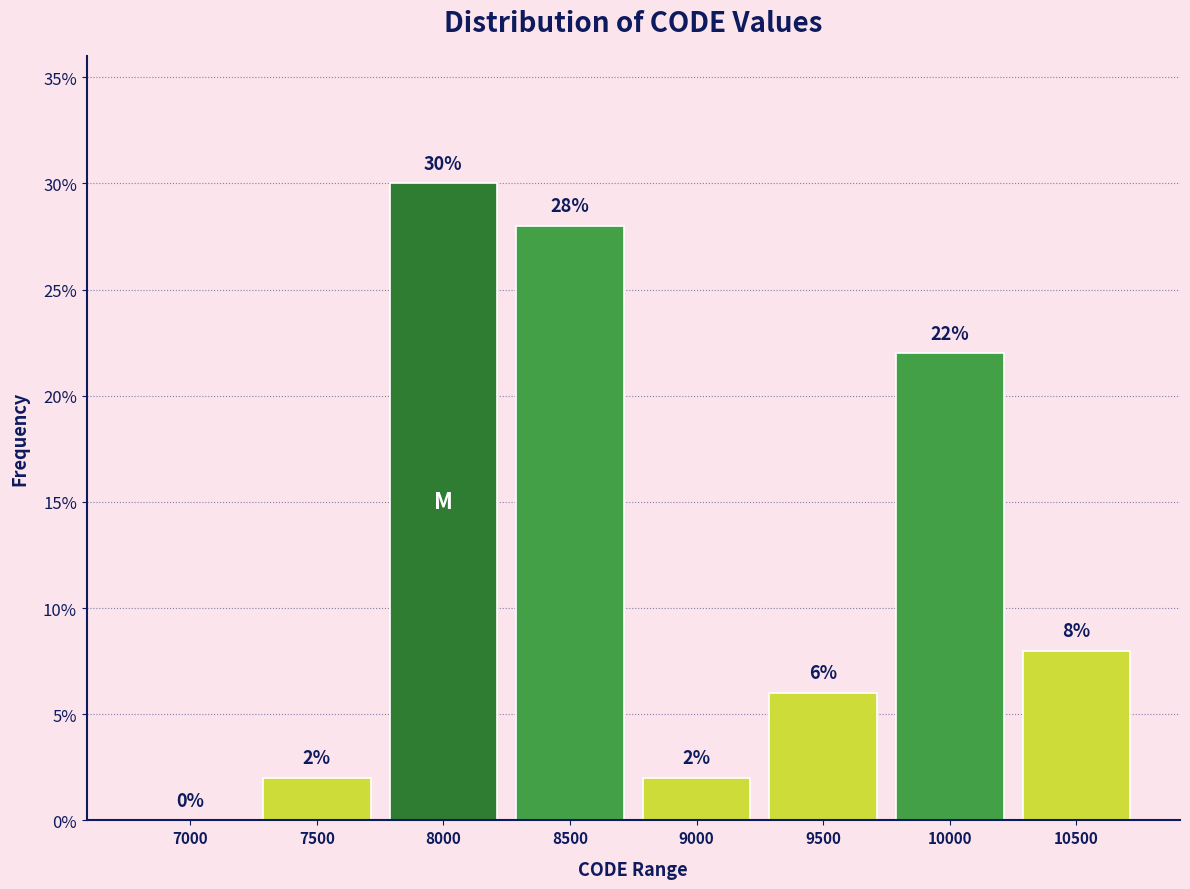

Reading left to right, extract all data points from this chart.

7000=0.0	7500=2.0	8000=30.0	8500=28.0	9000=2.0	9500=6.0	10000=22.0	10500=8.0